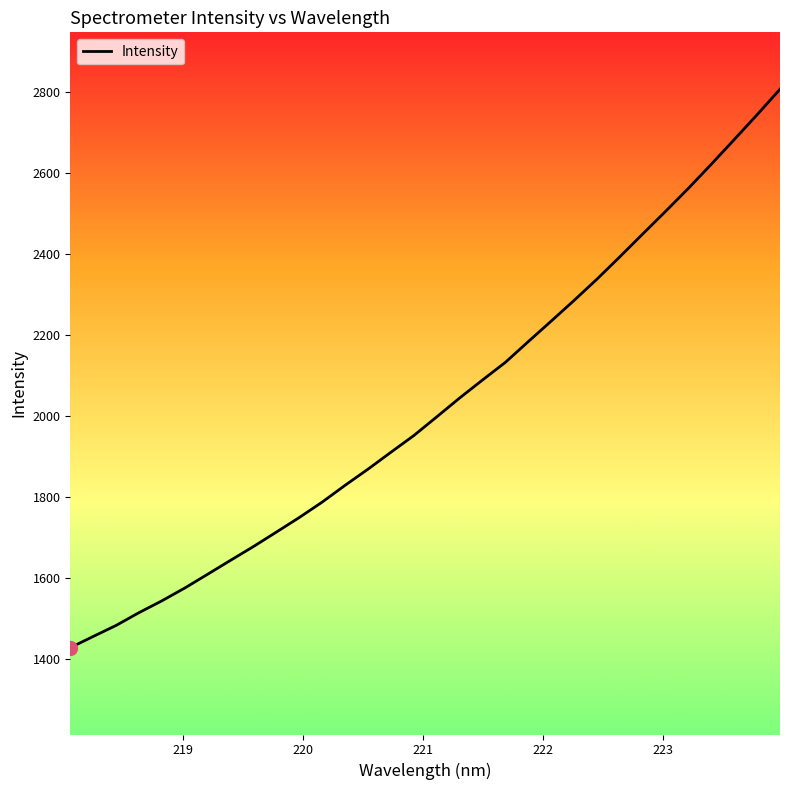

What is the difference between the maximum and minimum values?

1378.3